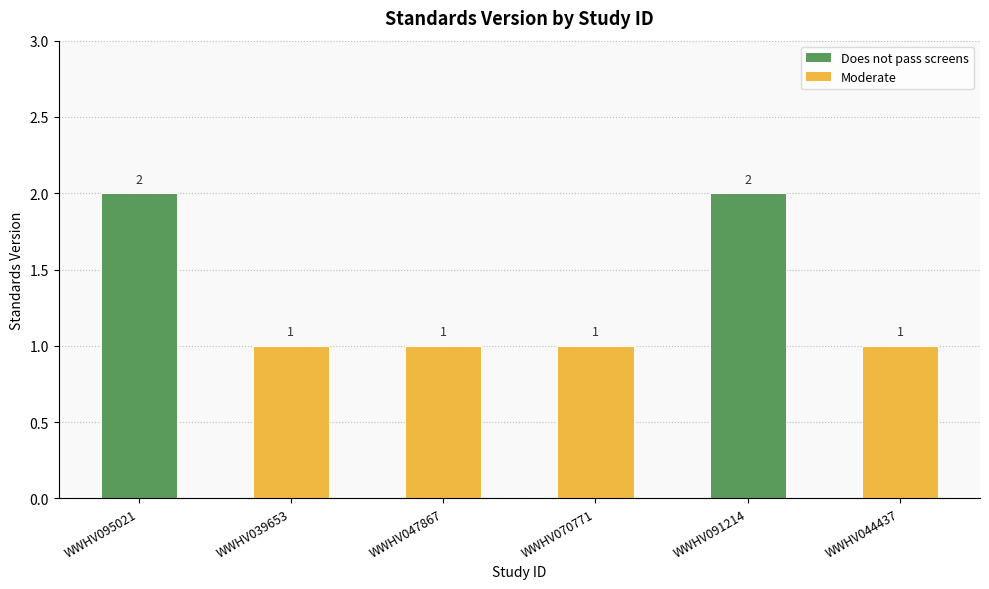

What is the ratio of the value at WWHV047867 to the value at WWHV039653?

1.0